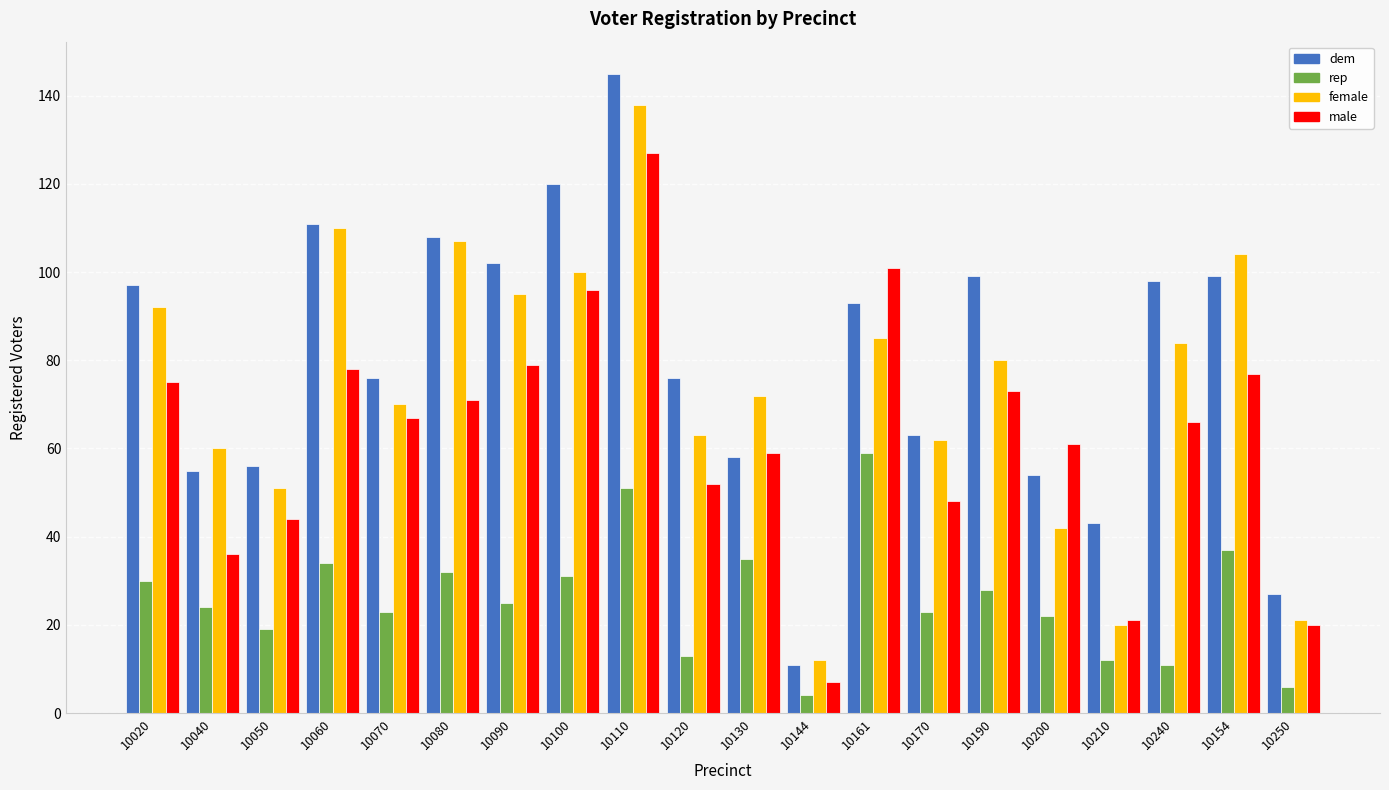

How many data points does each series have?

20